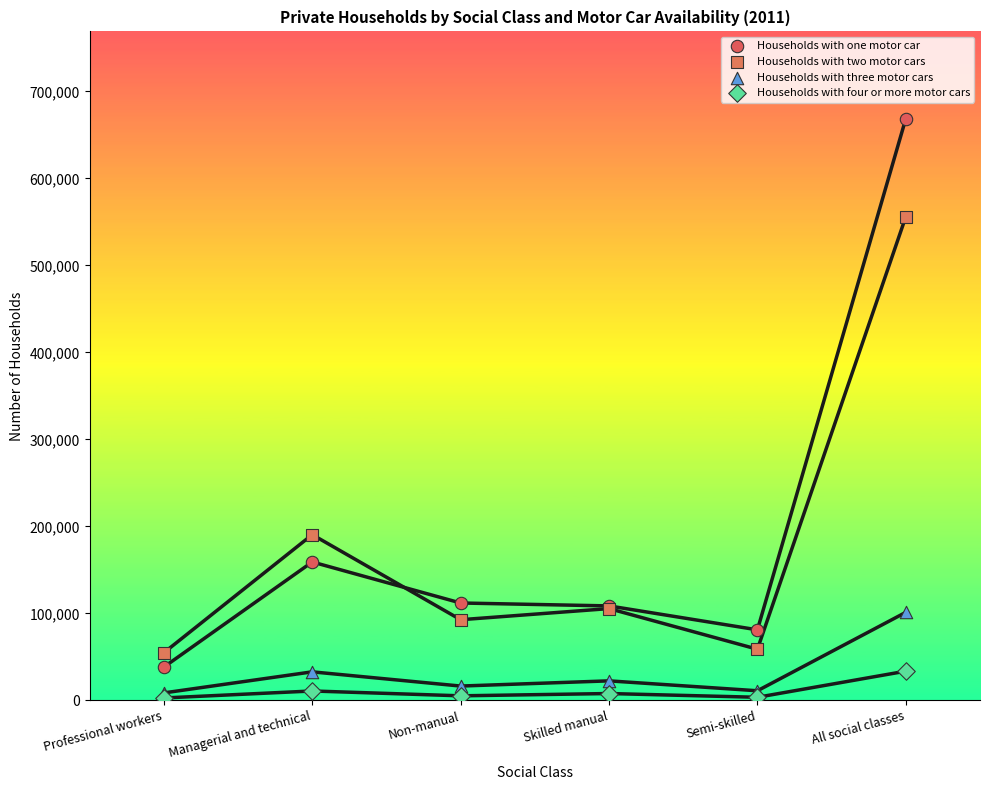

Which series reaches the maximum Y coordinate?

Households with one motor car